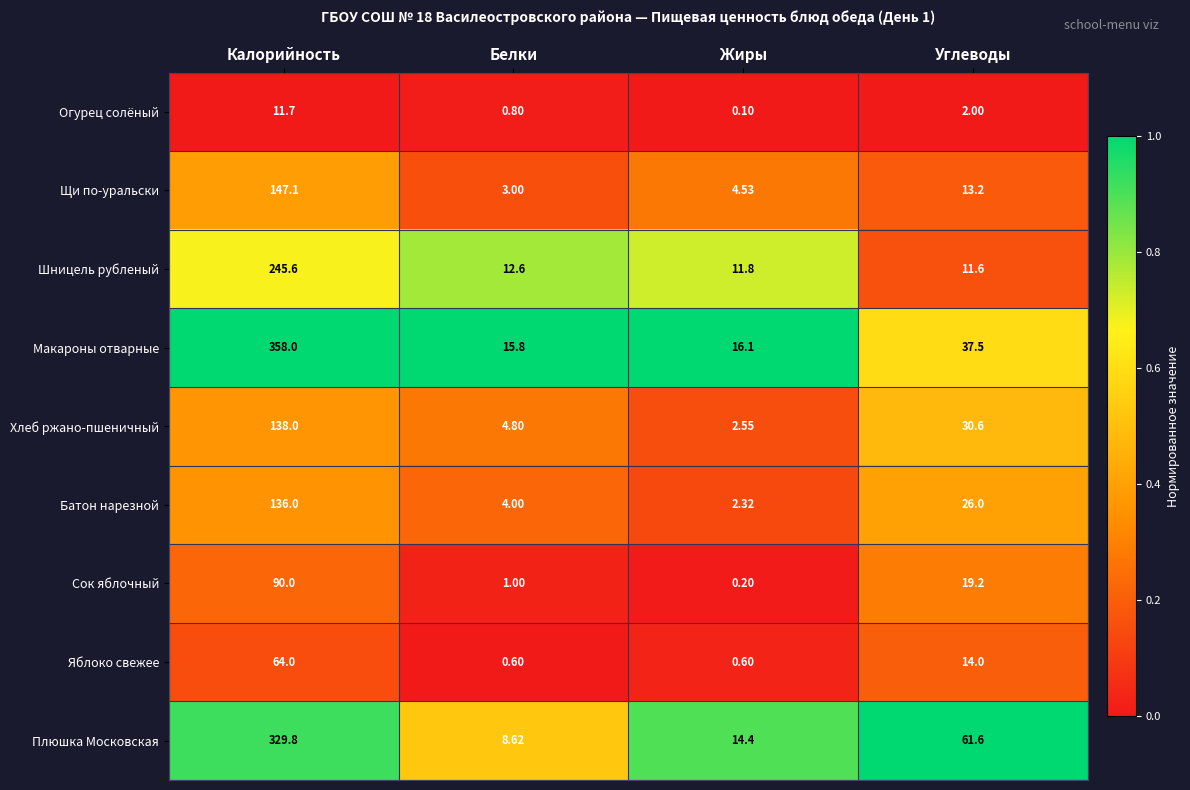

Which label corresponds to the smallest value in the chart?

Жиры